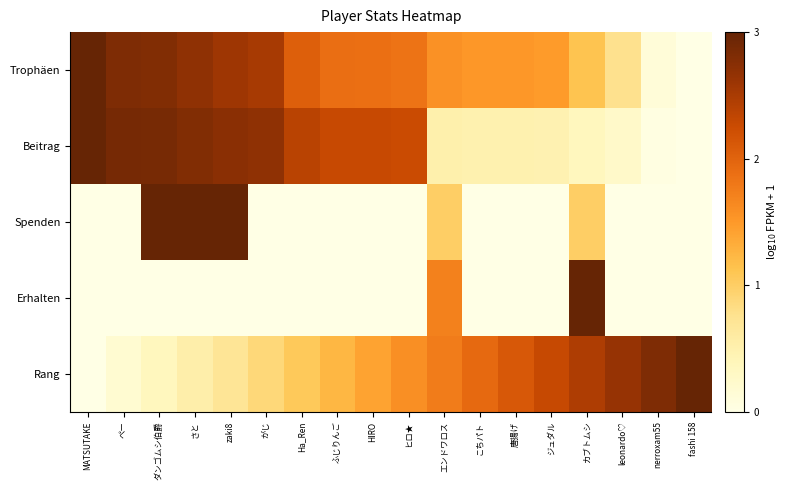

Reading left to right, what are all the values shown in this chart?

Trophäen: MATSUTAKE=1.0	ぺー=0.9	ダンゴムシ伯爵=0.9	さと=0.9	zaki8=0.9	がじ=0.8	Ha_Ren=0.7	ふじりんご=0.6	HIRO=0.6	ヒロ★=0.6	エンドワロス=0.5	こちパト=0.5	唐揚げ=0.5	ジュダル=0.5	カブトムシ=0.4	leonardo♡=0.3	nerroxam55=0.0	fashi 158=0.0
Beitrag: MATSUTAKE=1.0	ぺー=1.0	ダンゴムシ伯爵=1.0	さと=0.9	zaki8=0.9	がじ=0.9	Ha_Ren=0.8	ふじりんご=0.8	HIRO=0.8	ヒロ★=0.8	エンドワロス=0.2	こちパト=0.2	唐揚げ=0.2	ジュダル=0.2	カブトムシ=0.1	leonardo♡=0.1	nerroxam55=0.0	fashi 158=0.0
Spenden: MATSUTAKE=0.0	ぺー=0.0	ダンゴムシ伯爵=1.0	さと=1.0	zaki8=1.0	がじ=0.0	Ha_Ren=0.0	ふじりんご=0.0	HIRO=0.0	ヒロ★=0.0	エンドワロス=0.3	こちパト=0.0	唐揚げ=0.0	ジュダル=0.0	カブトムシ=0.3	leonardo♡=0.0	nerroxam55=0.0	fashi 158=0.0
Erhalten: MATSUTAKE=0.0	ぺー=0.0	ダンゴムシ伯爵=0.0	さと=0.0	zaki8=0.0	がじ=0.0	Ha_Ren=0.0	ふじりんご=0.0	HIRO=0.0	ヒロ★=0.0	エンドワロス=0.6	こちパト=0.0	唐揚げ=0.0	ジュダル=0.0	カブトムシ=1.0	leonardo♡=0.0	nerroxam55=0.0	fashi 158=0.0
Rang: MATSUTAKE=0.0	ぺー=0.1	ダンゴムシ伯爵=0.1	さと=0.2	zaki8=0.2	がじ=0.3	Ha_Ren=0.4	ふじりんご=0.4	HIRO=0.5	ヒロ★=0.5	エンドワロス=0.6	こちパト=0.6	唐揚げ=0.7	ジュダル=0.8	カブトムシ=0.8	leonardo♡=0.9	nerroxam55=0.9	fashi 158=1.0